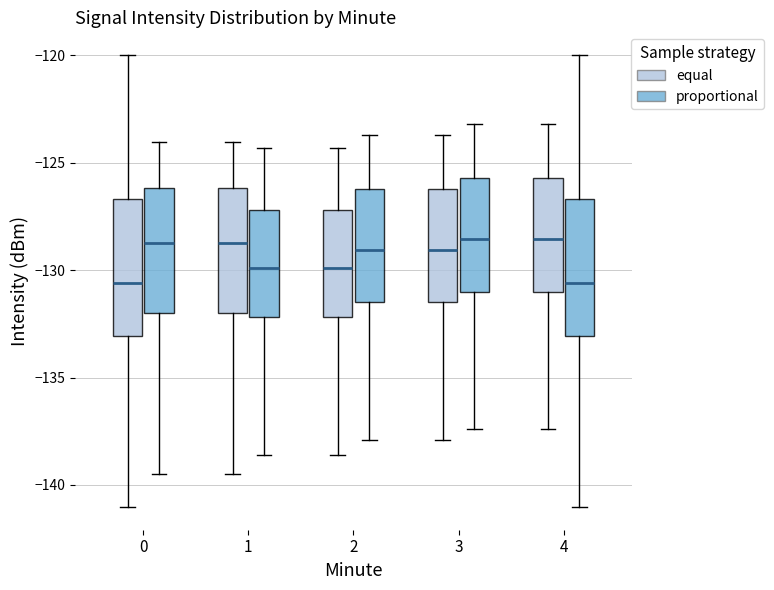

Reading left to right, read every box against the y-axis: the position of its median line, the range the box covers, and the ends of its whiskers. The values are not printed on the chart, so give them approximately, as read against the axis.

0 (equal): median -130.5, box -133.0 to -126.5, whiskers -141.0 to -120.0
0 (proportional): median -129.0, box -132.0 to -126.0, whiskers -139.5 to -124.0
1 (equal): median -129.0, box -132.0 to -126.0, whiskers -139.5 to -124.0
1 (proportional): median -130.0, box -132.0 to -127.0, whiskers -138.5 to -124.5
2 (equal): median -130.0, box -132.0 to -127.0, whiskers -138.5 to -124.5
2 (proportional): median -129.0, box -131.5 to -126.0, whiskers -138.0 to -123.5
3 (equal): median -129.0, box -131.5 to -126.0, whiskers -138.0 to -123.5
3 (proportional): median -128.5, box -131.0 to -125.5, whiskers -137.5 to -123.0
4 (equal): median -128.5, box -131.0 to -125.5, whiskers -137.5 to -123.0
4 (proportional): median -130.5, box -133.0 to -126.5, whiskers -141.0 to -120.0